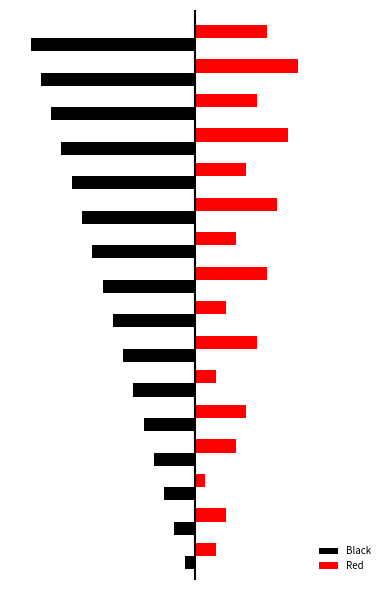

What is the maximum value for Black?

-1